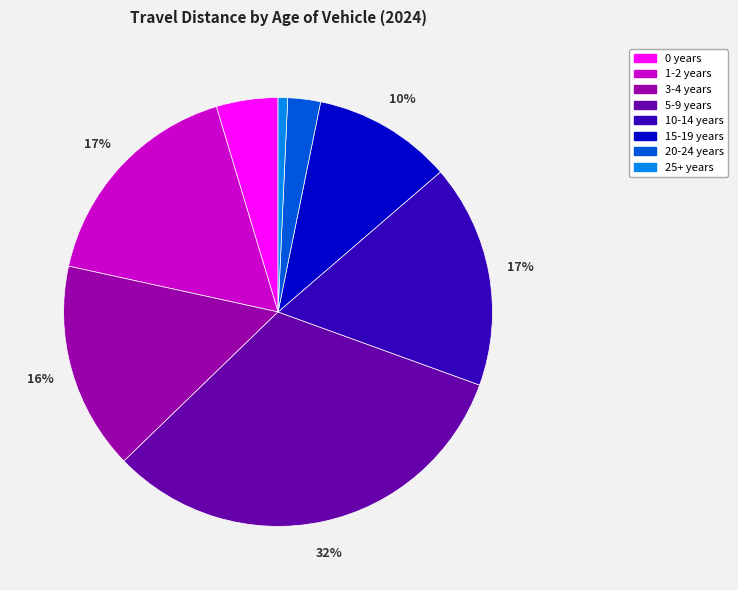

Which has a higher value, 25+ years or 20-24 years?

20-24 years